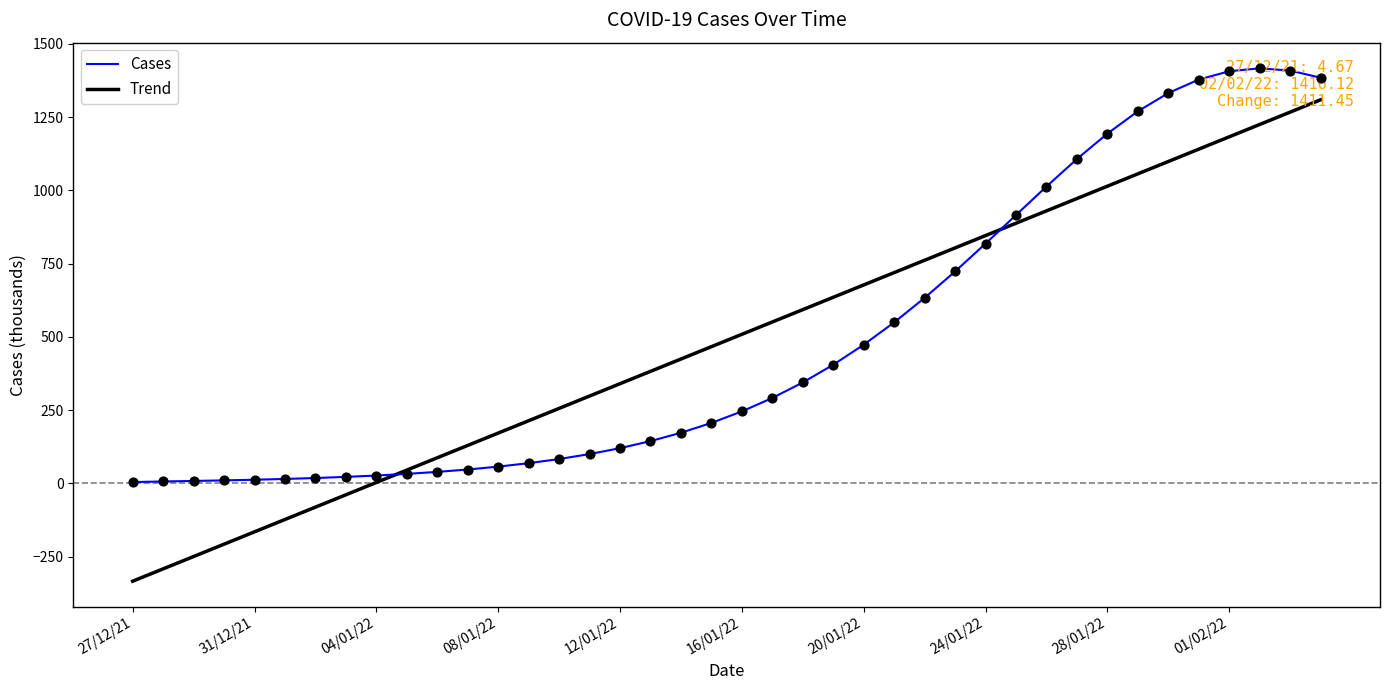

Which series has the widest spread of values?

Trend